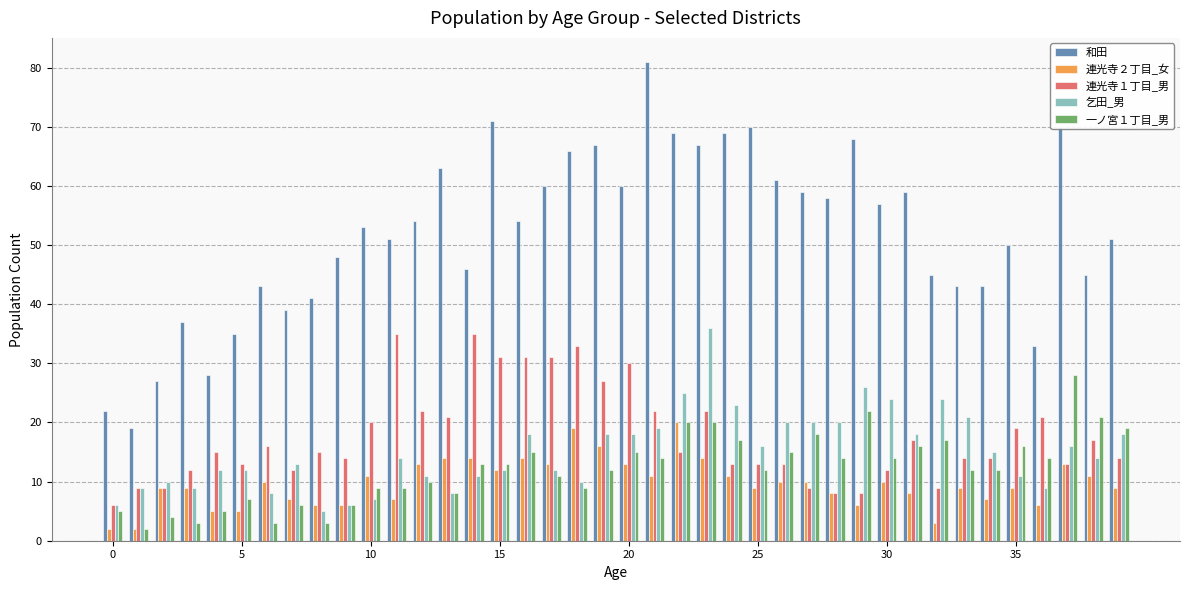

Which series has the largest range (max minus min)?

和田